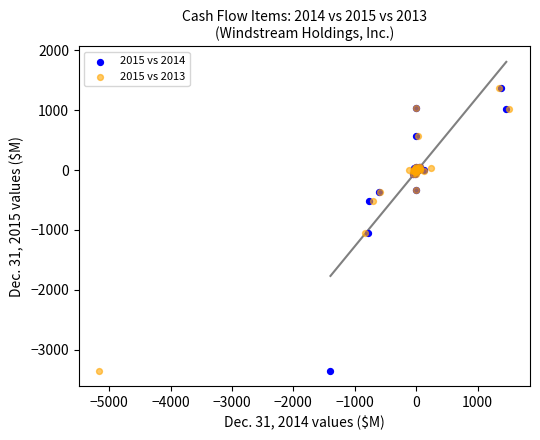

What are all the series names shown in the legend?

2015 vs 2014, 2015 vs 2013